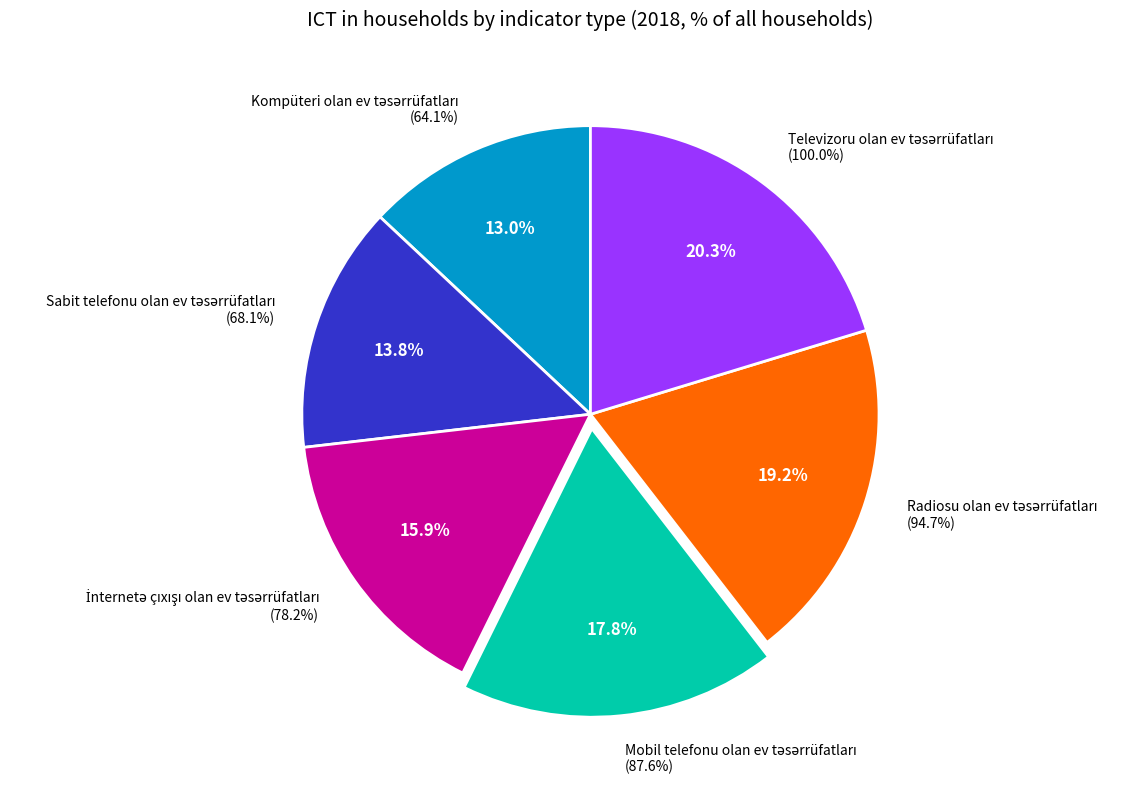

What is the change in value from Kompüteri olan ev təsərrüfatları to Televizoru olan ev təsərrüfatları?

+35.9